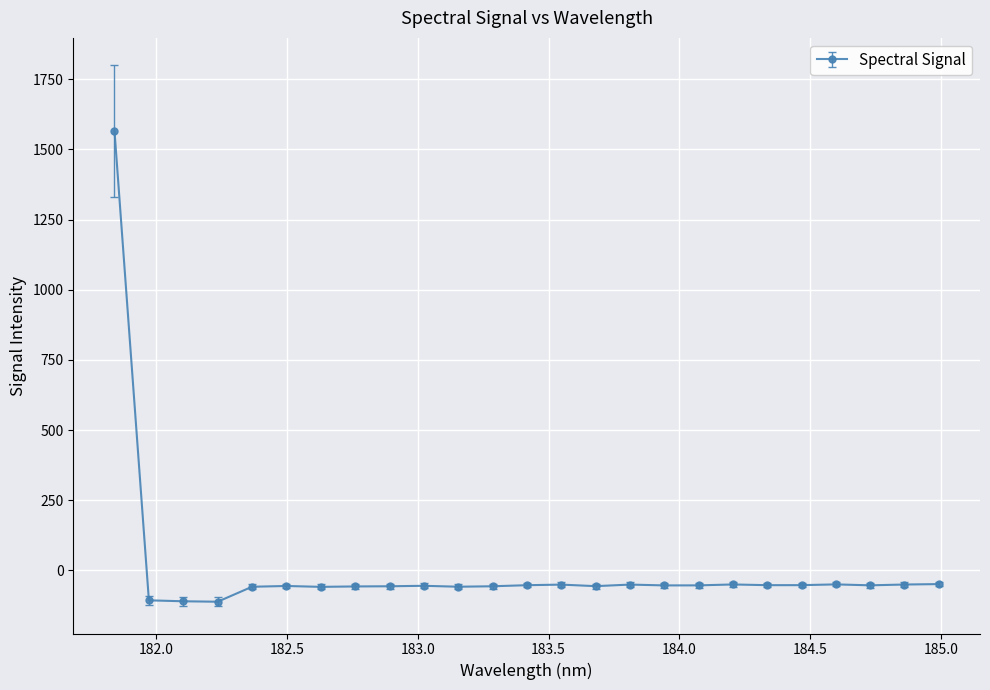

What is the value of the 24th point from the left?

-50.4